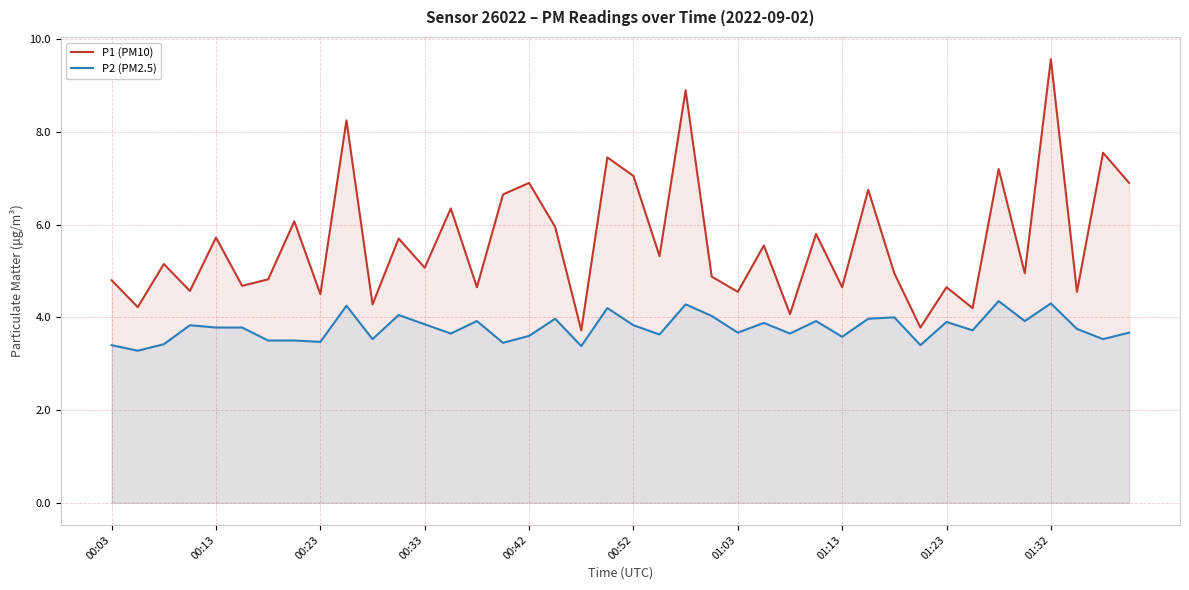

True or false: P1 (PM10) and P2 (PM2.5) intersect in this chart.

False